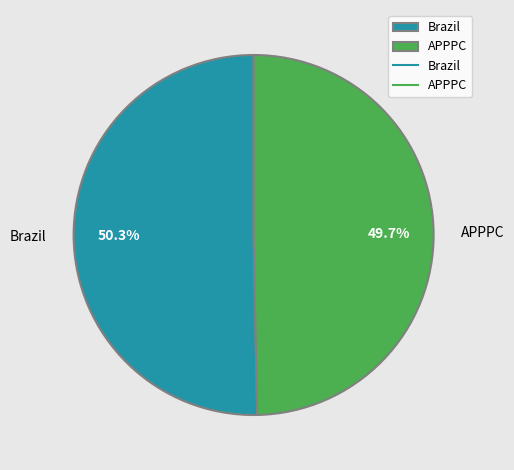

Is Brazil the majority of the pie?

Yes